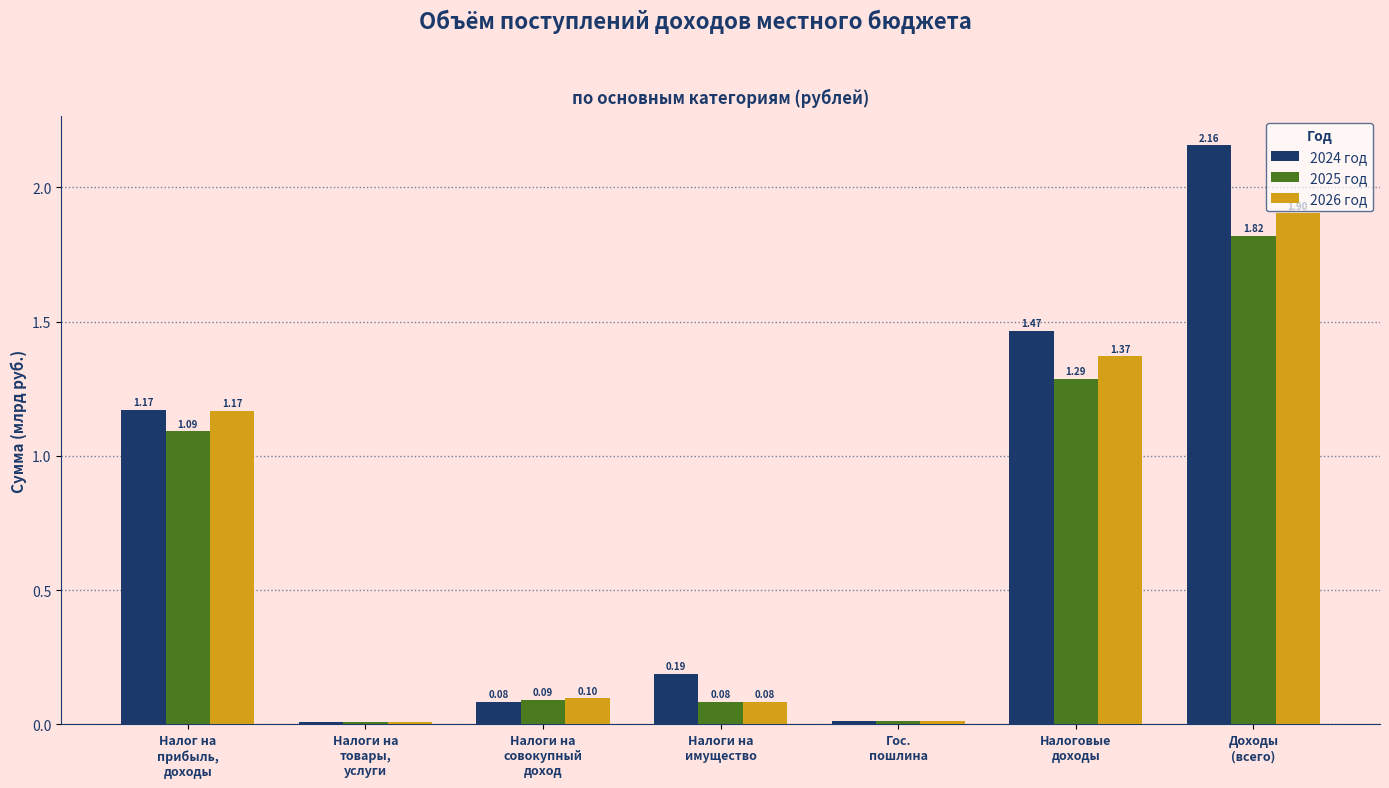

What is the average value of the 2025 год series?

0.6